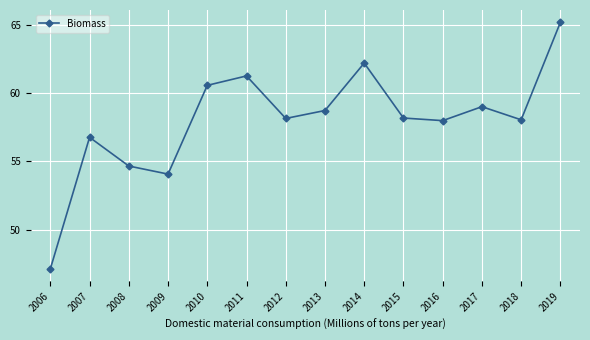

What is the ratio of the value at 2014 to the value at 2019?

1.0